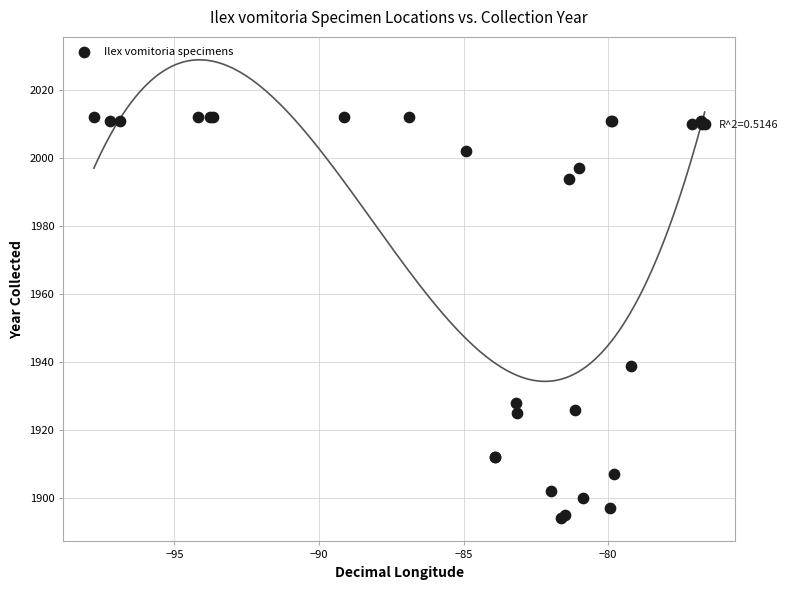

What Y value in the scatter plot is closest to 1953?

1939